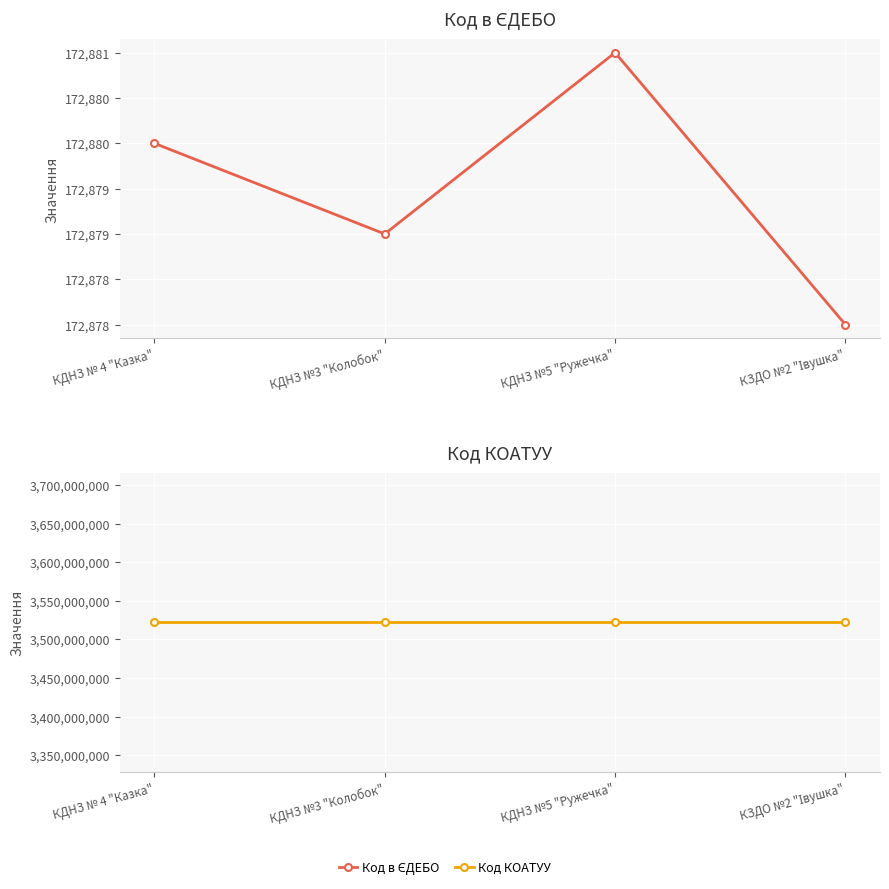

What are all the series names shown in the legend?

Код в ЄДЕБО, Код КОАТУУ